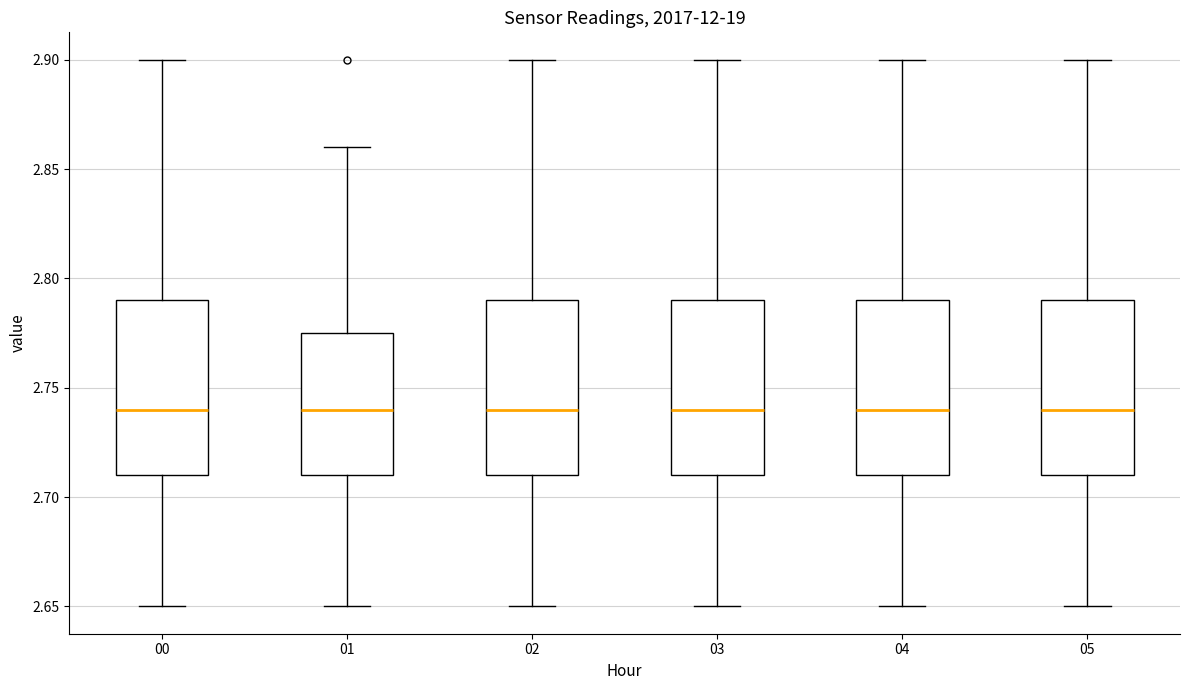

Reading left to right, transcribe this box plot: for each box, give where its median line is, the range the box spans, and where its two whiskers end, as read against the y-axis. The values are not printed on the chart, so give them approximately, as read against the axis.

00: median 2.740, box 2.710 to 2.790, whiskers 2.650 to 2.900
01: median 2.740, box 2.710 to 2.775, whiskers 2.650 to 2.860
02: median 2.740, box 2.710 to 2.790, whiskers 2.650 to 2.900
03: median 2.740, box 2.710 to 2.790, whiskers 2.650 to 2.900
04: median 2.740, box 2.710 to 2.790, whiskers 2.650 to 2.900
05: median 2.740, box 2.710 to 2.790, whiskers 2.650 to 2.900